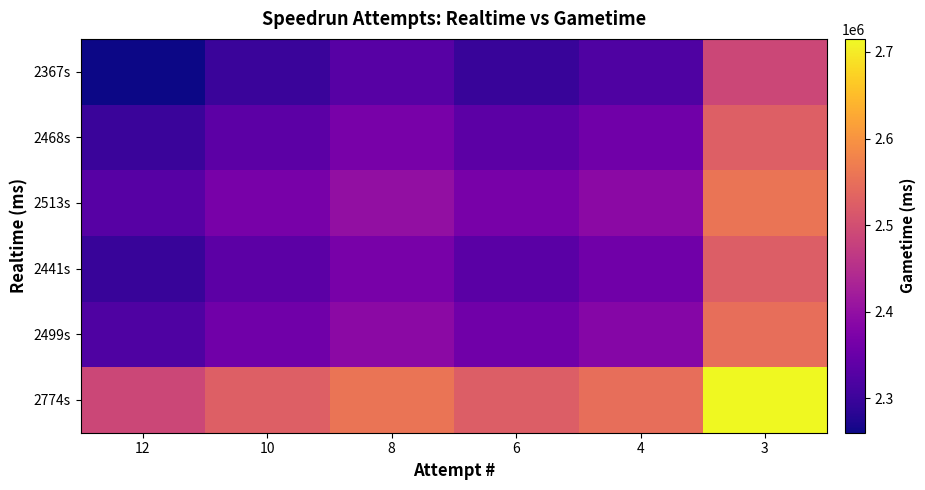

Reading right to left, what are all the values shown in this chart?

2367s: 3=2487717.5	4=2321952.0	6=2297621.5	8=2329936.5	10=2297793.0	12=2260326.0
2468s: 3=2525184.5	4=2359419.0	6=2335088.5	8=2367403.5	10=2335260.0	12=2297793.0
2513s: 3=2557328.0	4=2391562.5	6=2367232.0	8=2399547.0	10=2367403.5	12=2329936.5
2441s: 3=2525013.0	4=2359247.5	6=2334917.0	8=2367232.0	10=2335088.5	12=2297621.5
2499s: 3=2549343.5	4=2383578.0	6=2359247.5	8=2391562.5	10=2359419.0	12=2321952.0
2774s: 3=2715109.0	4=2549343.5	6=2525013.0	8=2557328.0	10=2525184.5	12=2487717.5